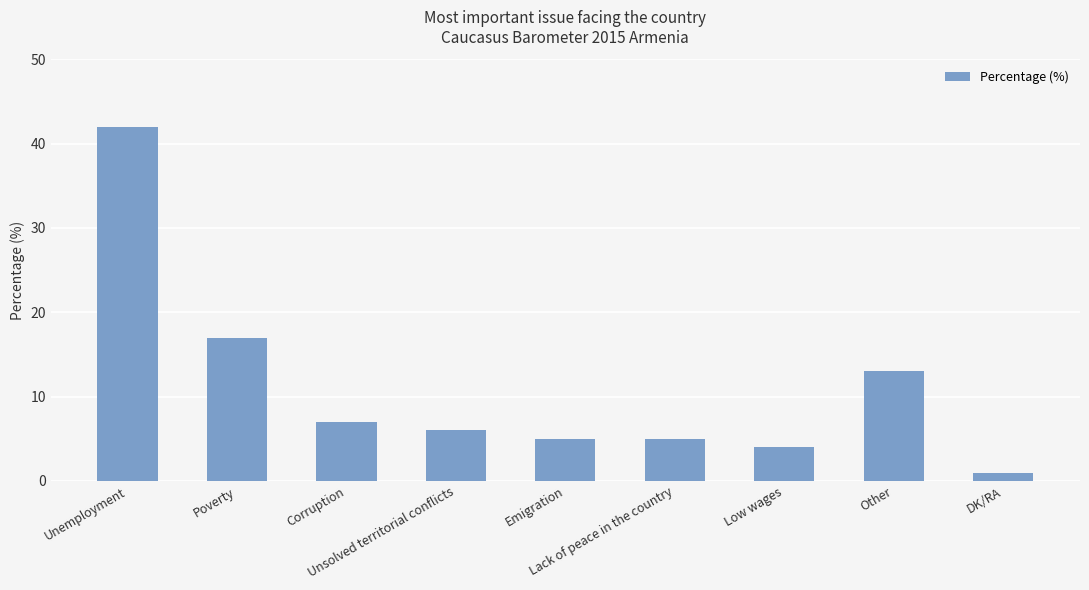

What is the maximum value shown in the chart?

42